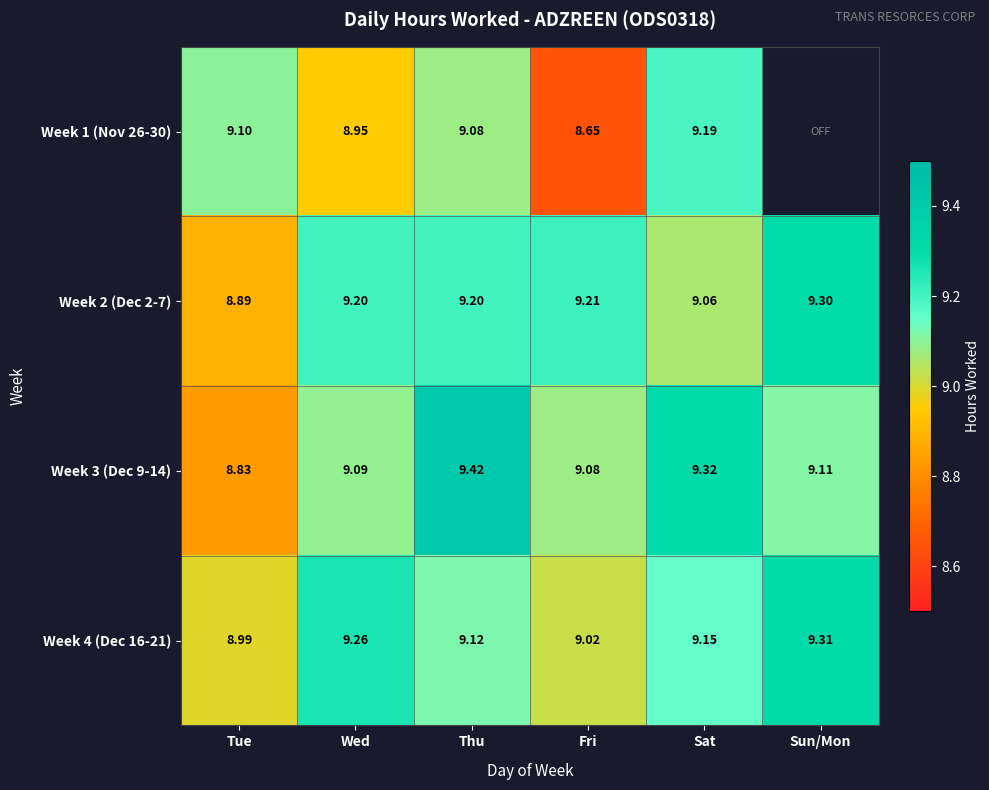

At which label does Week 3 (Dec 9-14) first exceed 9?

Wed